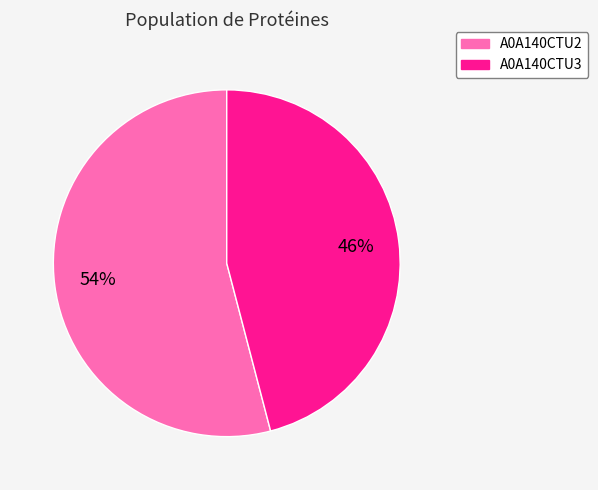

Does any single category account for the majority?

Yes